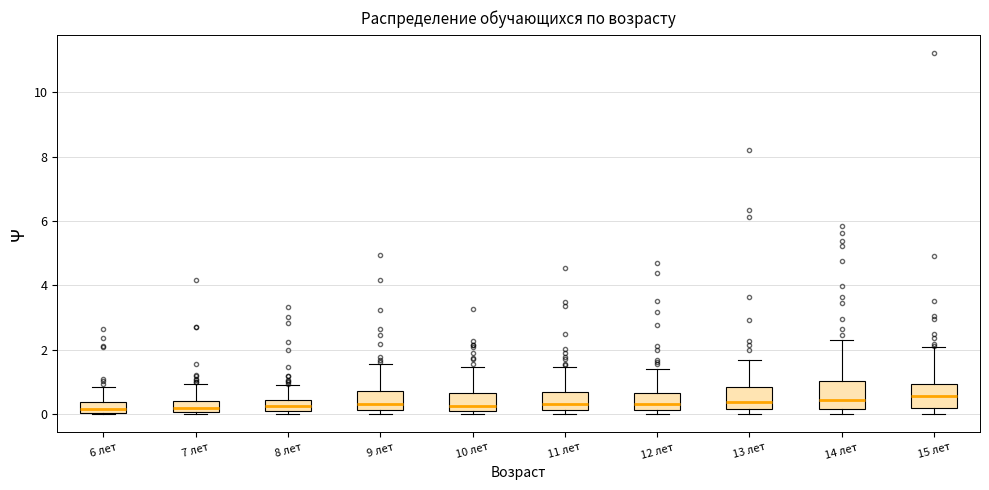

Where does the upper whisker of the box for 9 лет end on the y-axis? The values are not printed on the chart, so give them approximately, as read against the axis.

1.6